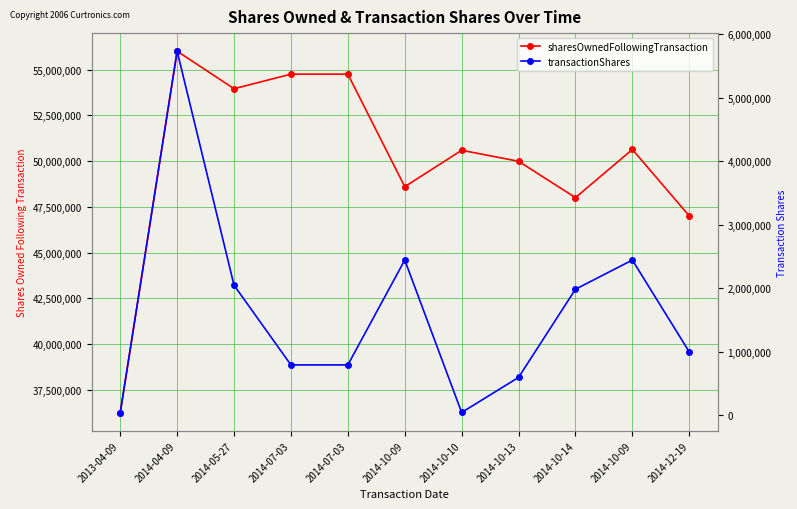

What is the sum of all sharesOwnedFollowingTransaction values?

550503367